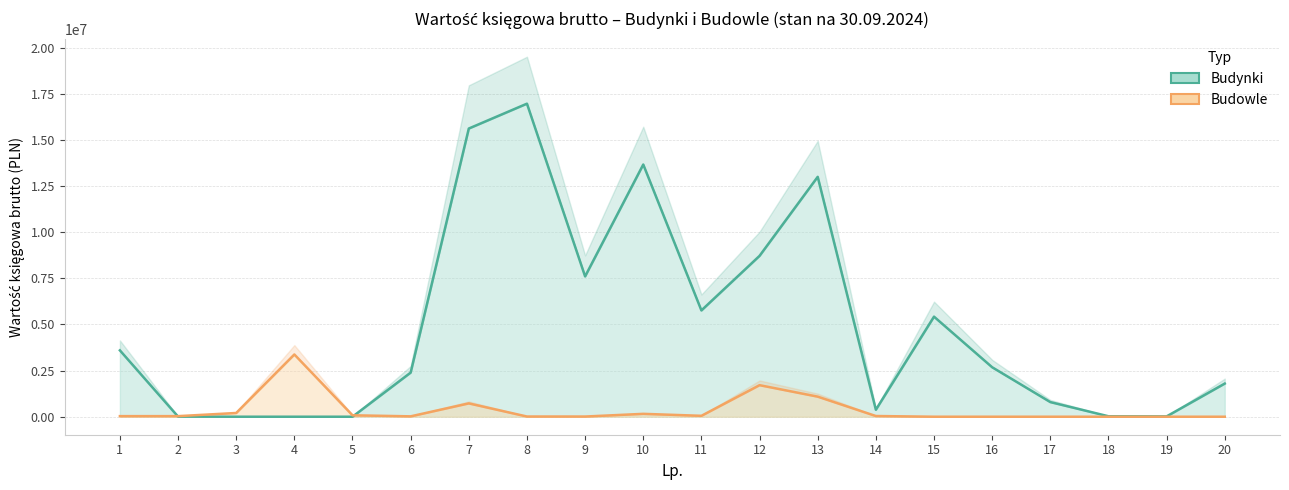

Where does the Budowle series first go above 31393?

1